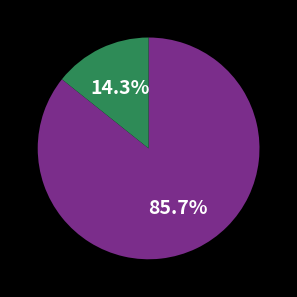

Does any single category account for the majority?

Yes